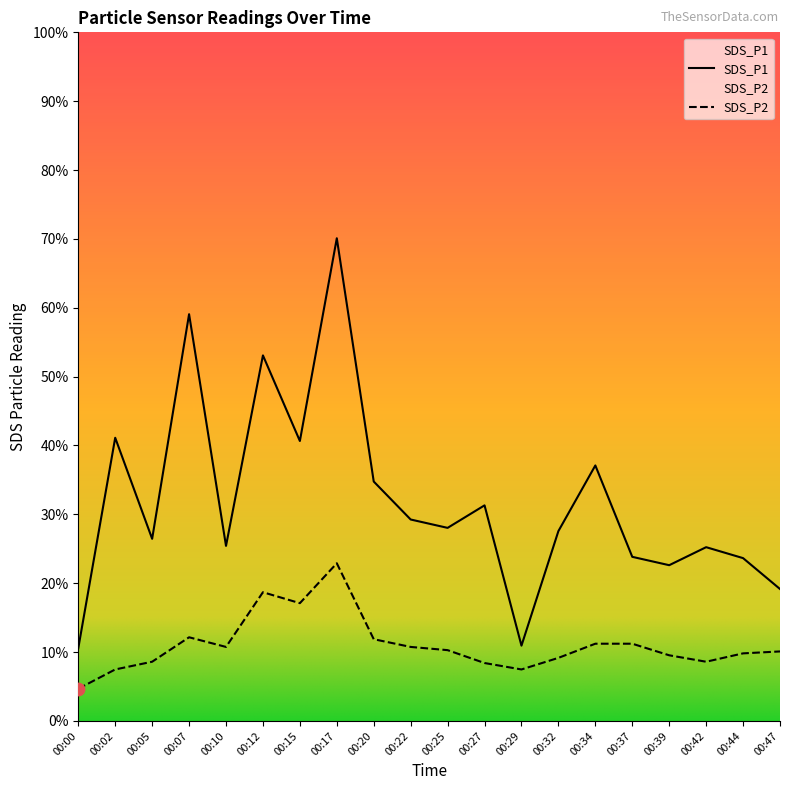

Which series reaches the maximum Y coordinate?

SDS_P1